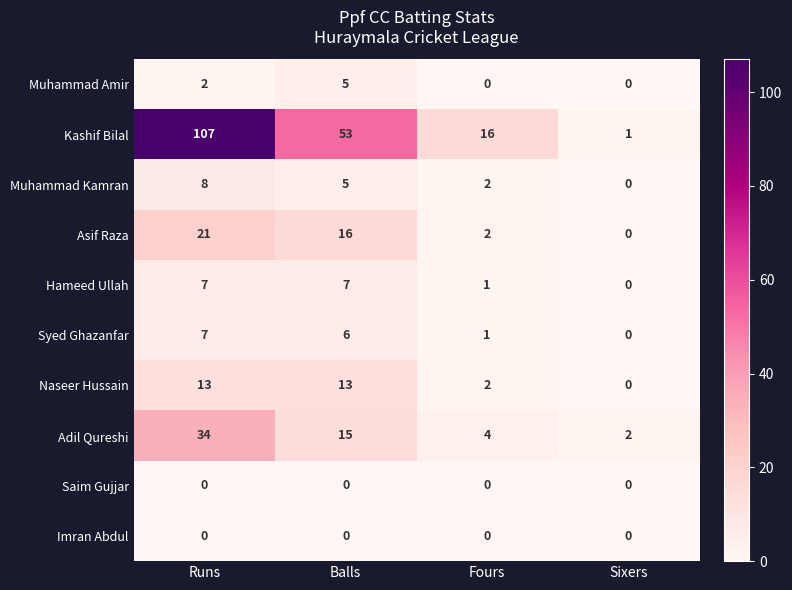

Read the Adil Qureshi value at Fours, to the nearest 5.

5